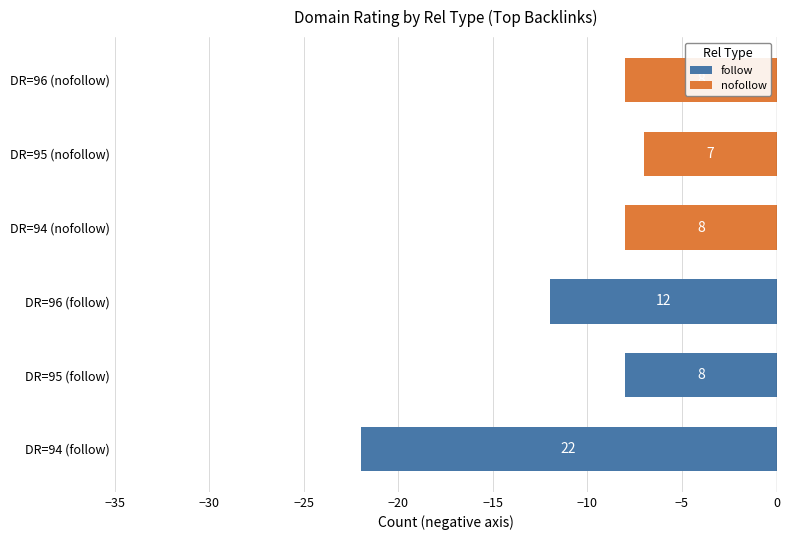

What is the value of the nofollow bar at the 1st from the left?

-8